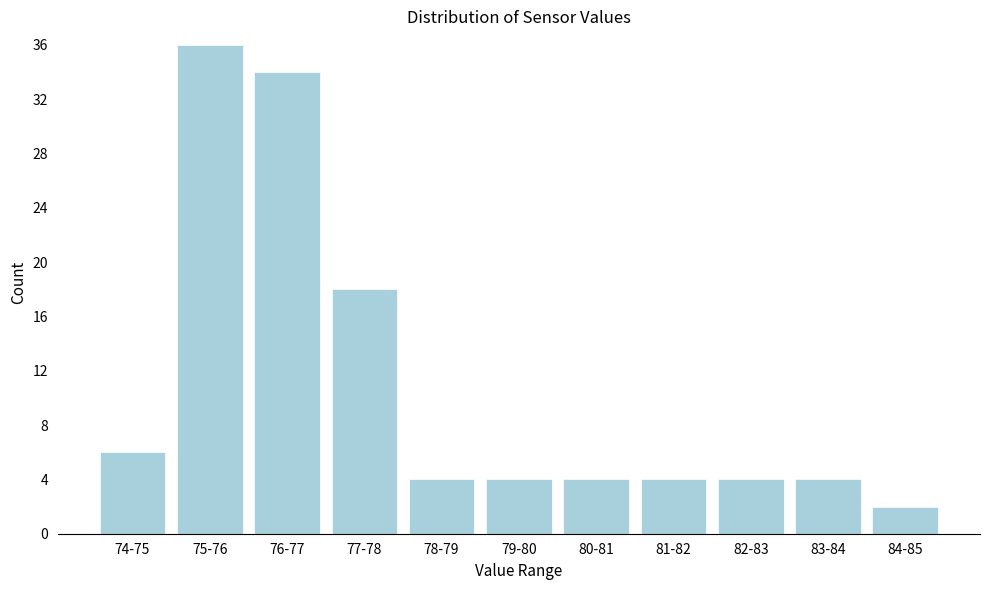

Reading left to right, what are all the values shown in this chart?

6	36	34	18	4	4	4	4	4	4	2